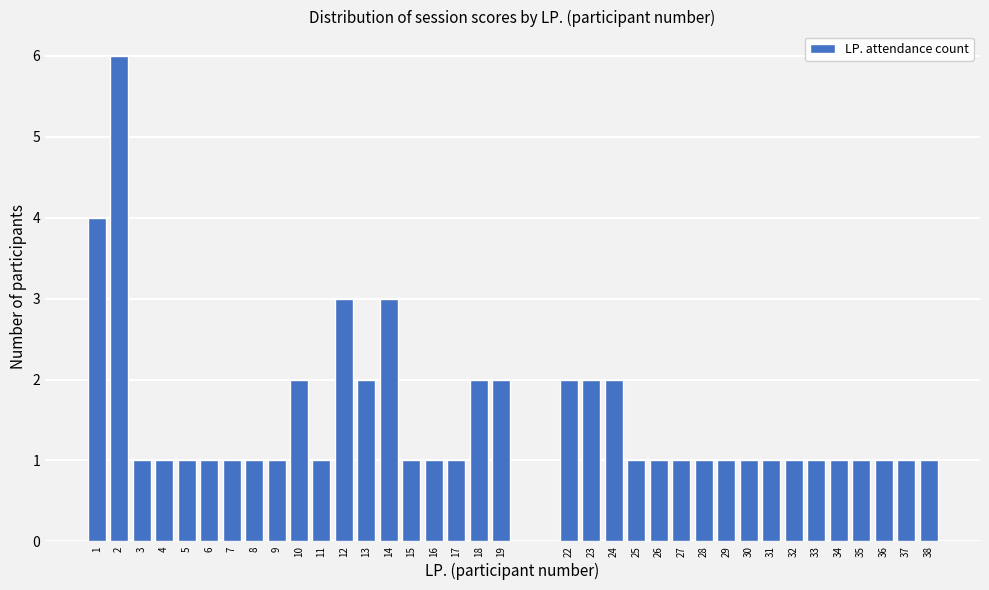

Approximately how many times larger is the value at 13 compared to 38?

2.0